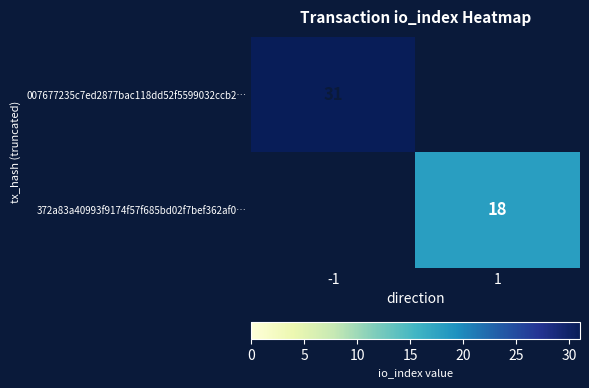

The value of 372a83a40993f9174f57f685bd02f7bef362af0… at 1 is 18. True or false?

True